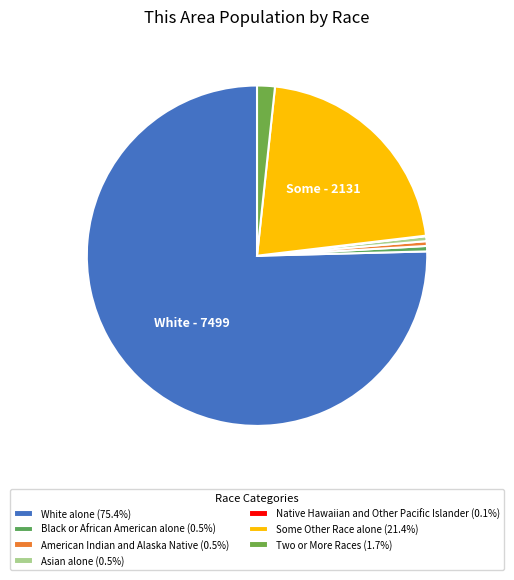

Approximately how many times larger is the value at Black or African American alone compared to American Indian and Alaska Native?

1.1